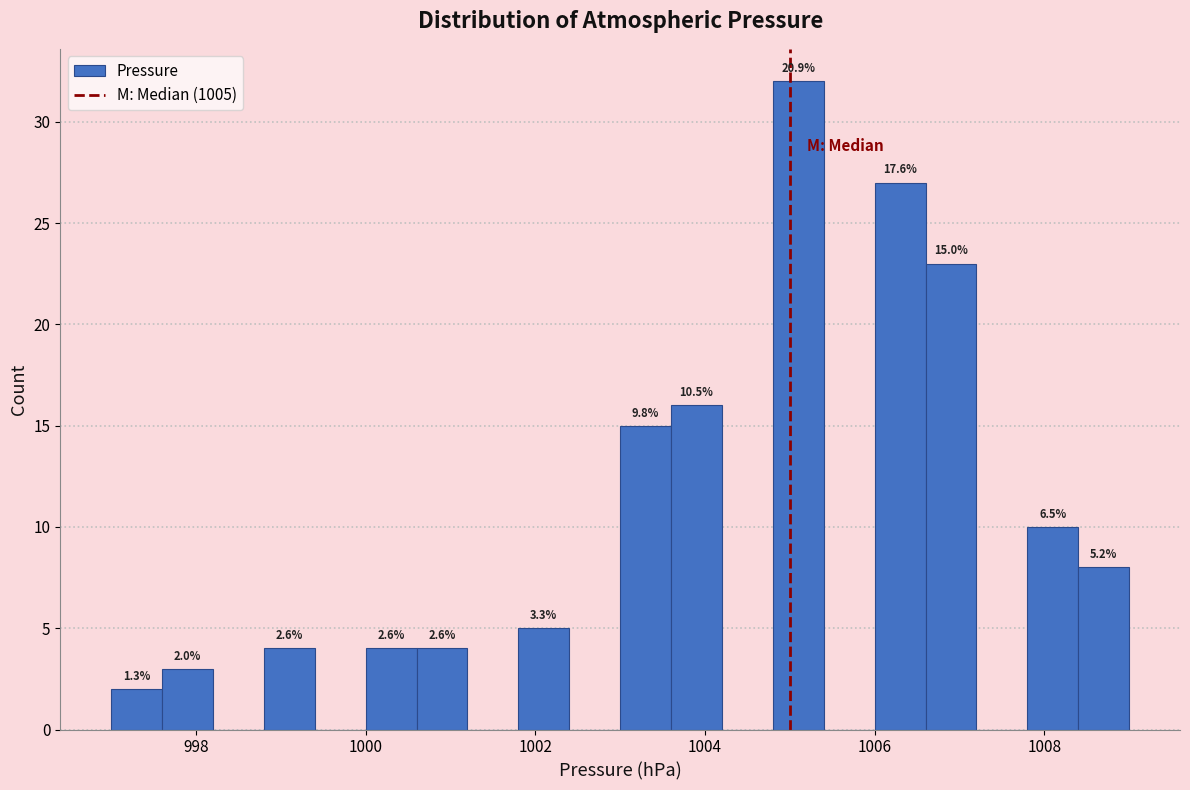

Around what value on the x-axis is the tallest bar? Give the approximate position of its centre, as read against the axis.

1005.2